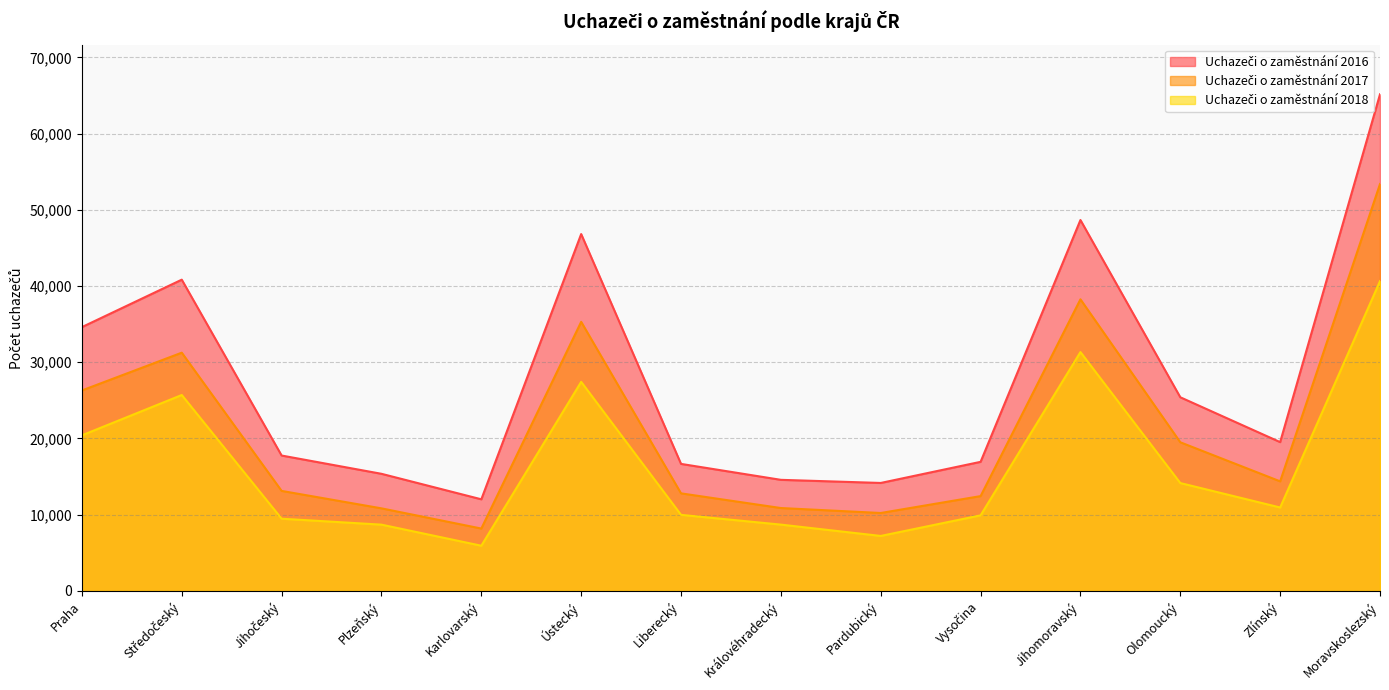

Rank the series by their average value, from lowest to highest.

Uchazeči o zaměstnání 2018, Uchazeči o zaměstnání 2017, Uchazeči o zaměstnání 2016